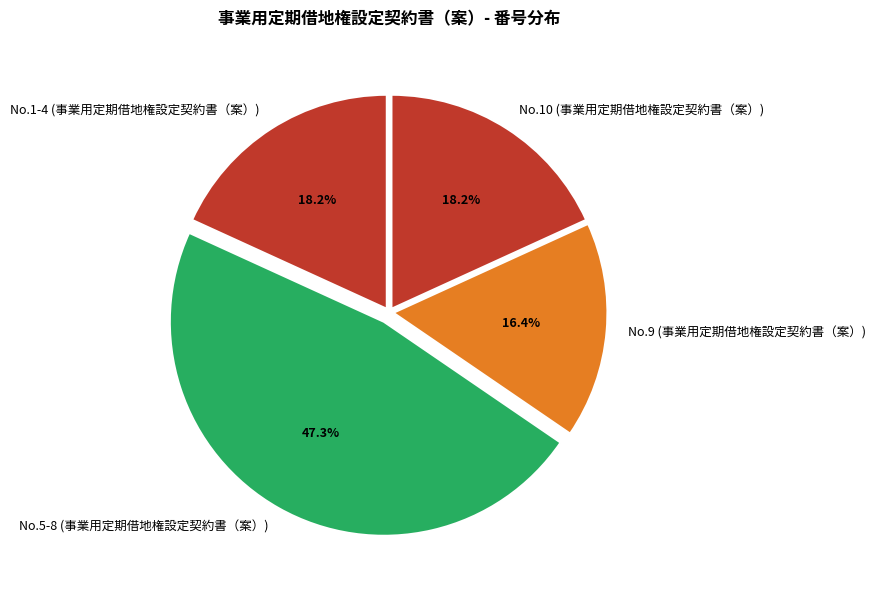

What is the ratio of the value at No.9 (事業用定期借地権設定契約書（案）) to the value at No.1-4 (事業用定期借地権設定契約書（案）)?

0.9